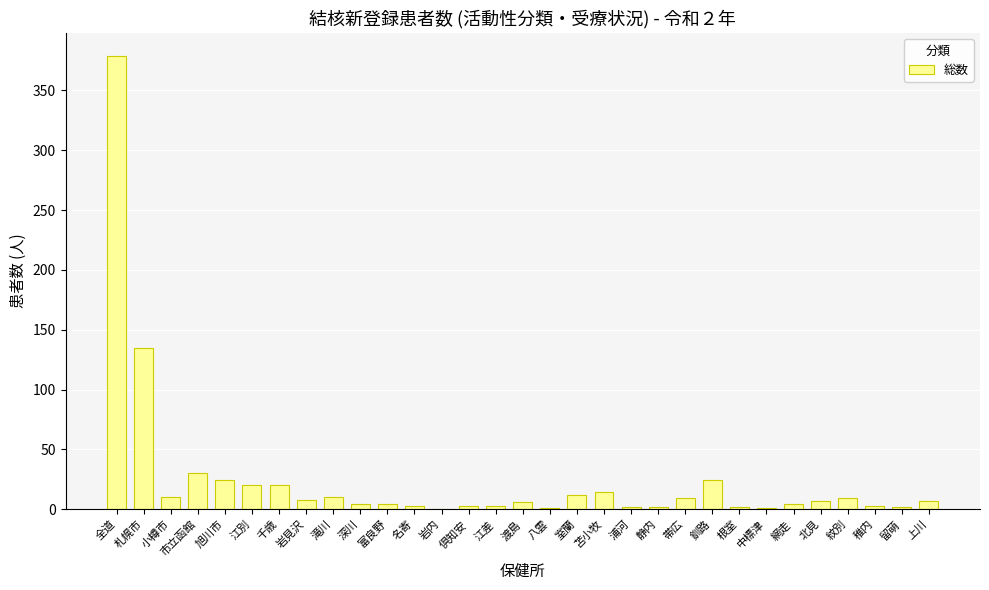

Which has a higher value, 留萌 or 室蘭?

室蘭